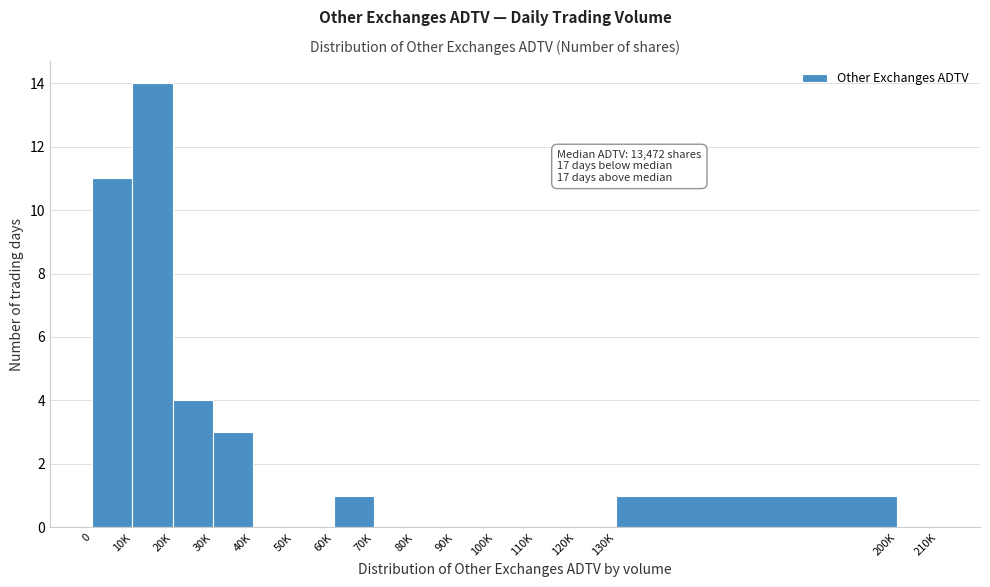

Reading left to right, transcribe all the data shown in this chart.

0=11	10K=14	20K=4	30K=3	40K=0	50K=0	60K=1	70K=0	80K=0	90K=0	100K=0	110K=0	120K=0	130K=1	200K=0